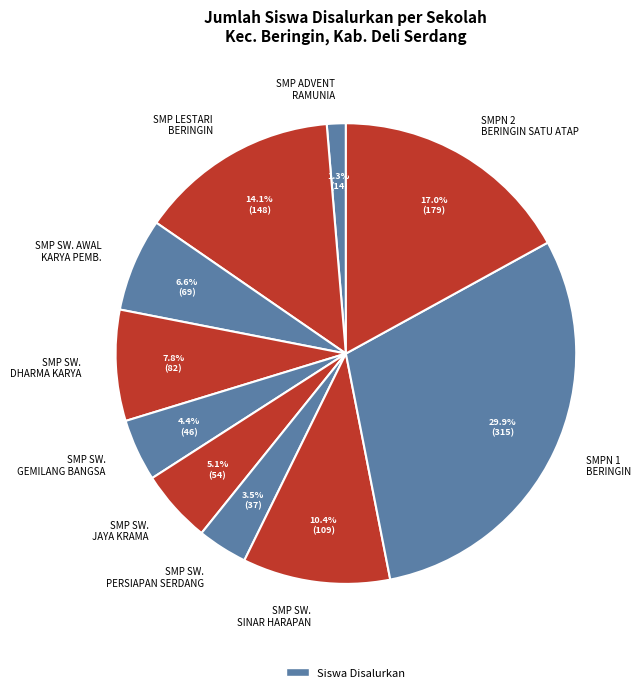

Rank the categories by value from highest to lowest.

SMPN 1 BERINGIN, SMPN 2 BERINGIN SATU ATAP, SMP LESTARI BERINGIN, SMP SW. SINAR HARAPAN, SMP SW. DHARMA KARYA, SMP SW. AWAL KARYA PEMB., SMP SW. JAYA KRAMA, SMP SW. GEMILANG BANGSA, SMP SW. PERSIAPAN SERDANG, SMP ADVENT RAMUNIA